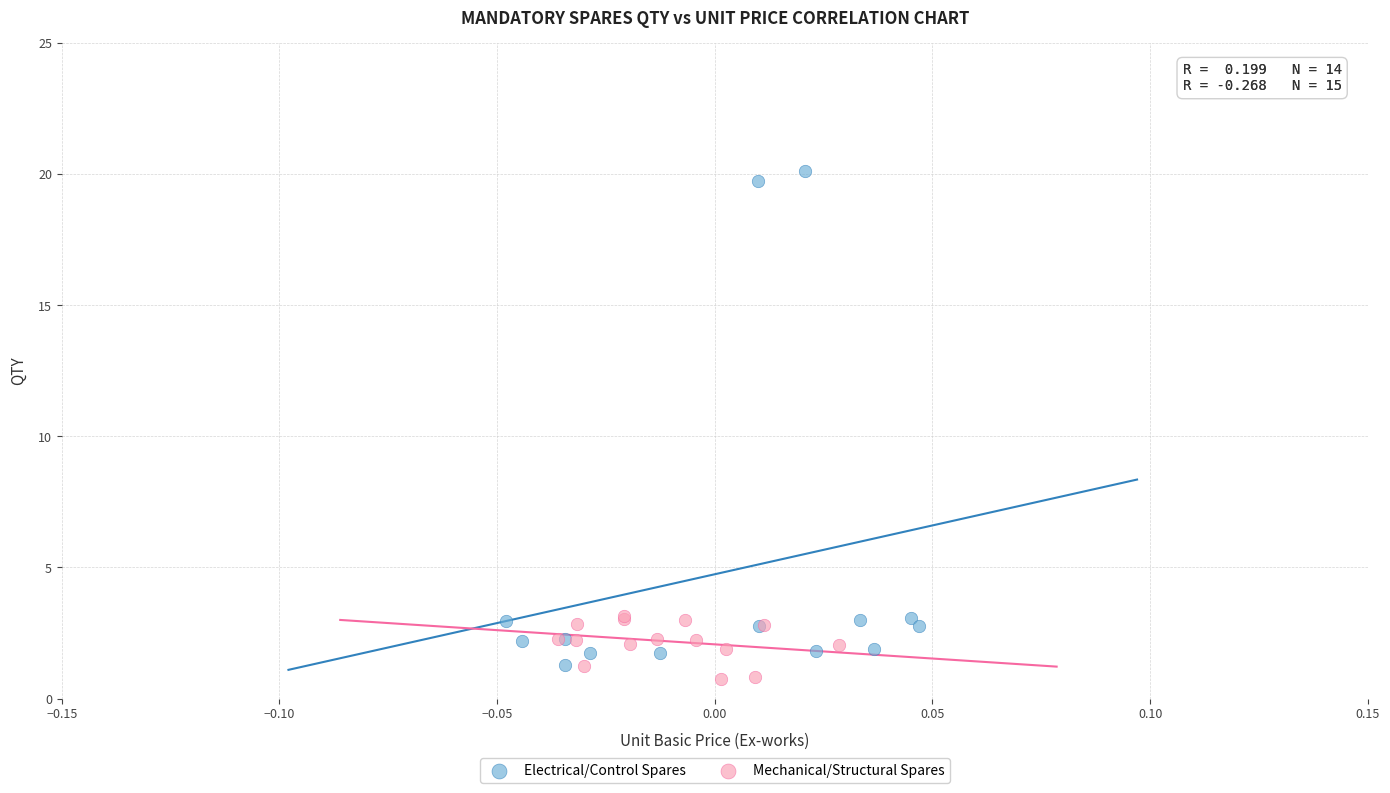

Which series contains the highest Y value?

Electrical/Control Spares